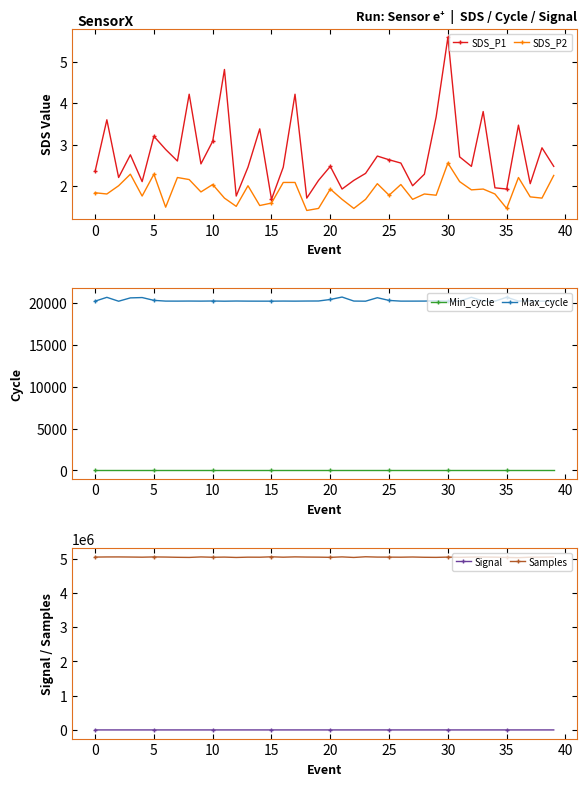

Is it true that SDS_P2 equals 1.1 at 15?

False